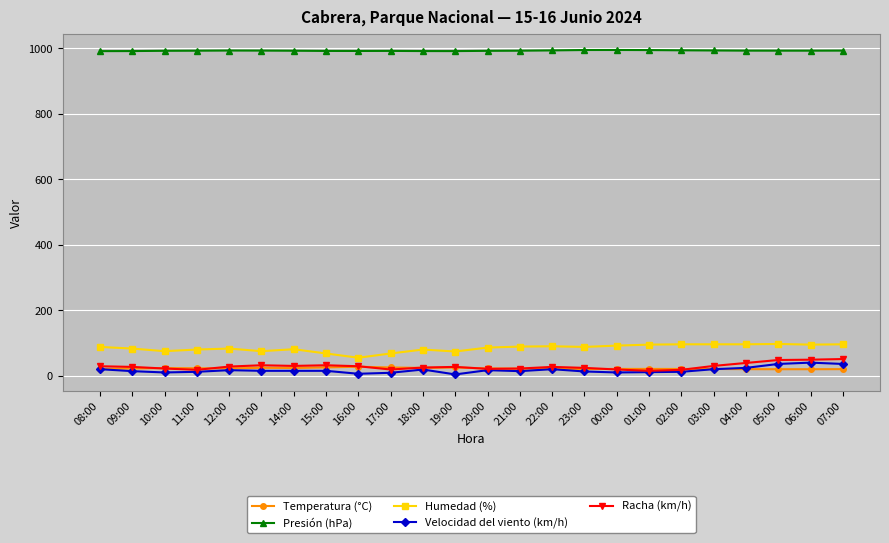

How many values in the Temperatura (°C) series are below 22?

12